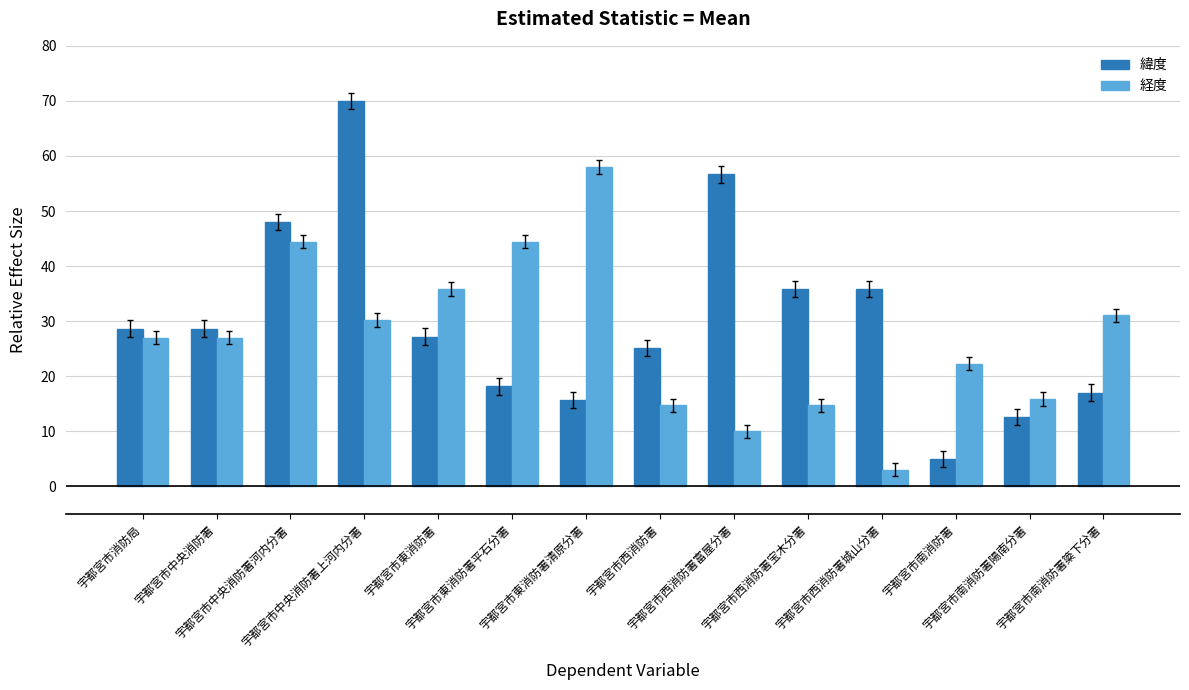

How many bars are there in total?

28